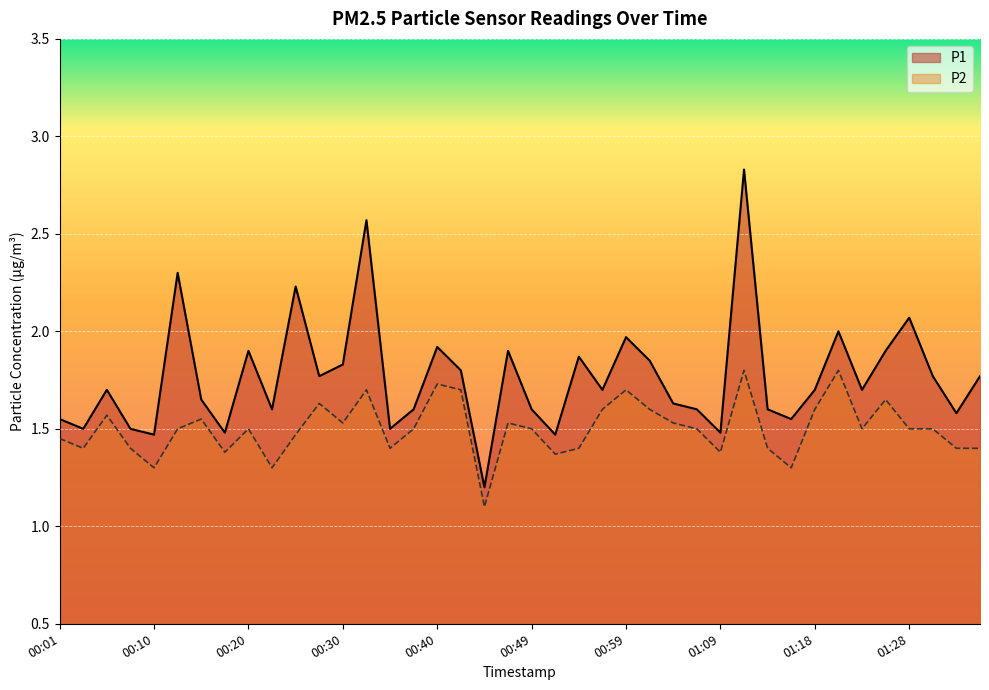

The P2 series shows 1.5 at 00:49. True or false?

True